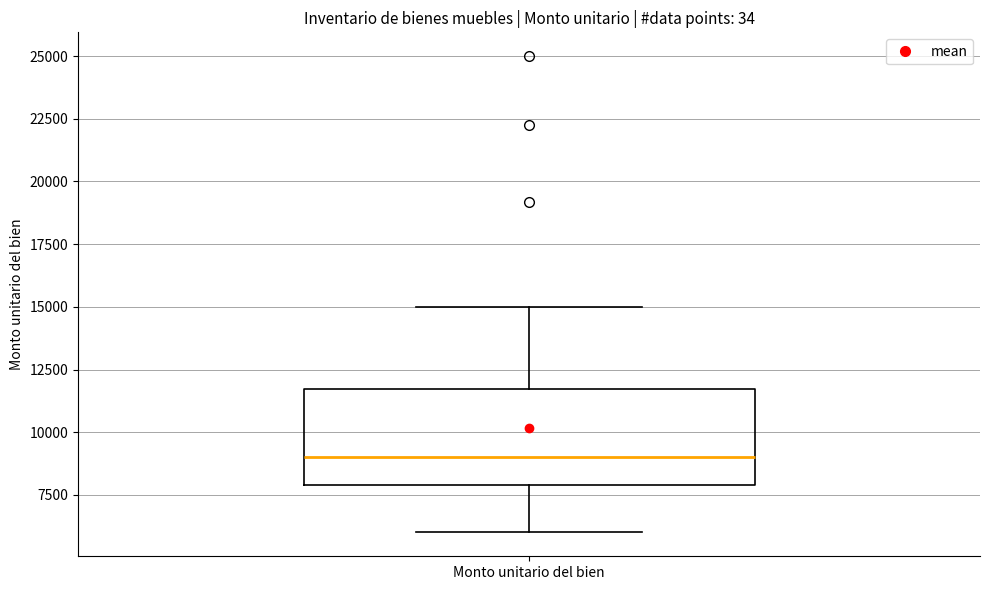

Read this box plot against the y-axis: the position of the median line, the range covered by the box, and the ends of both whiskers. The values are not printed on the chart, so give them approximately, as read against the axis.

median 9000, box 8000 to 11500, whiskers 6000 to 15000